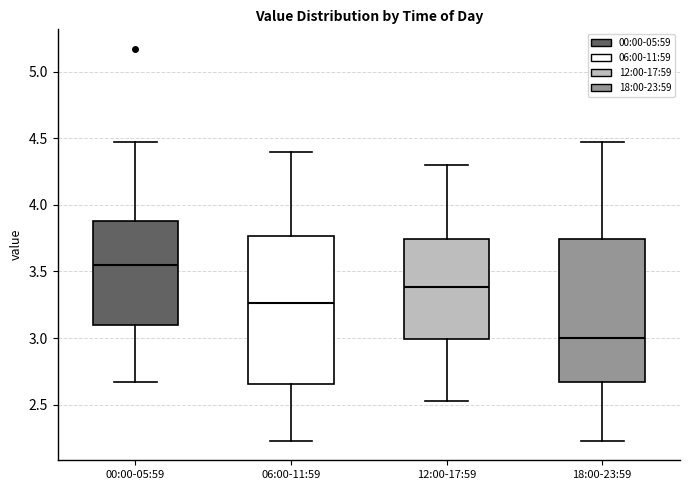

Where is the upper edge of the box for 12:00-17:59 on the y-axis? The values are not printed on the chart, so give them approximately, as read against the axis.

3.75